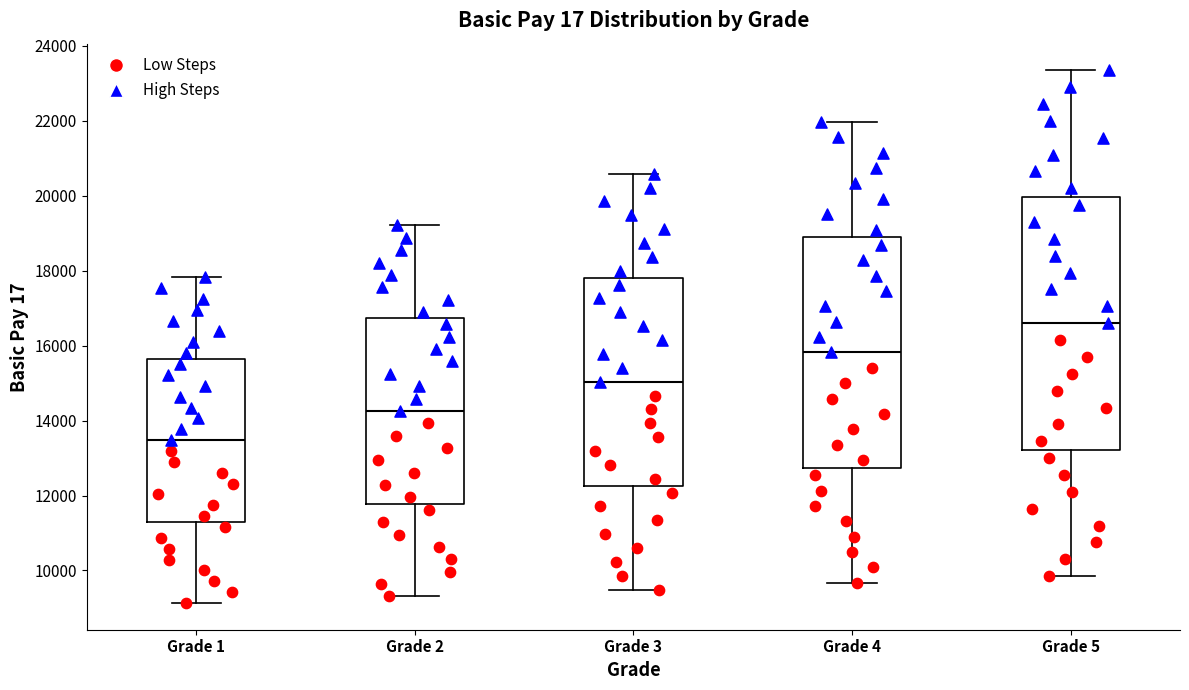

Which box is the tallest, from its lower edge to its upper edge?

Grade 5